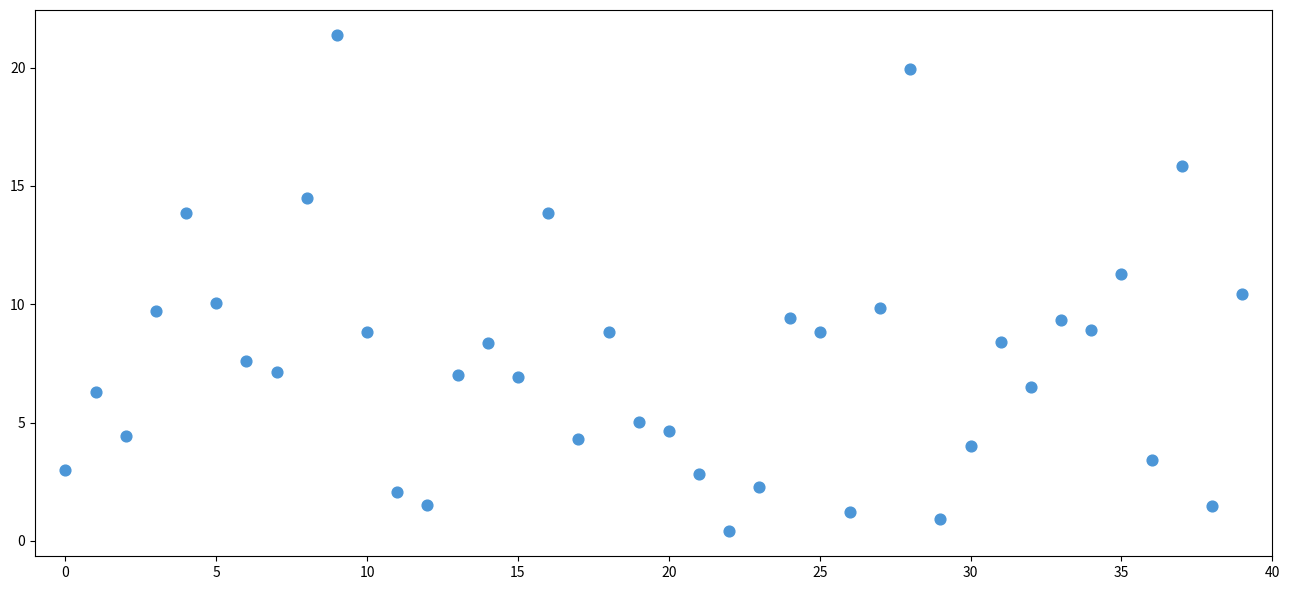

What is the range of Y values (max minus min)?

21.0